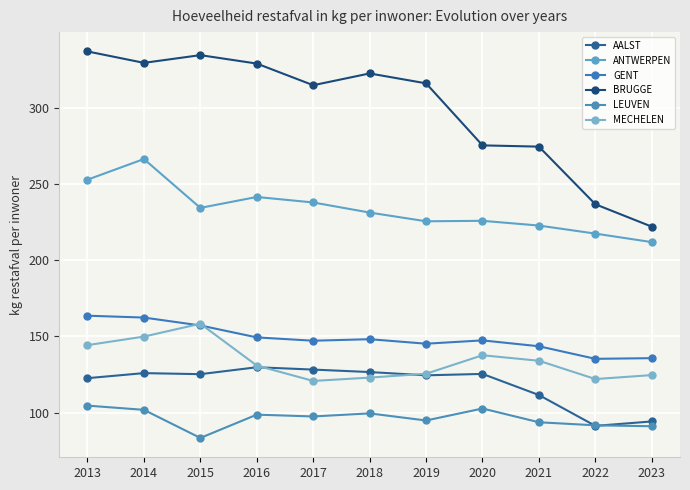

What is the smallest value displayed?

83.5